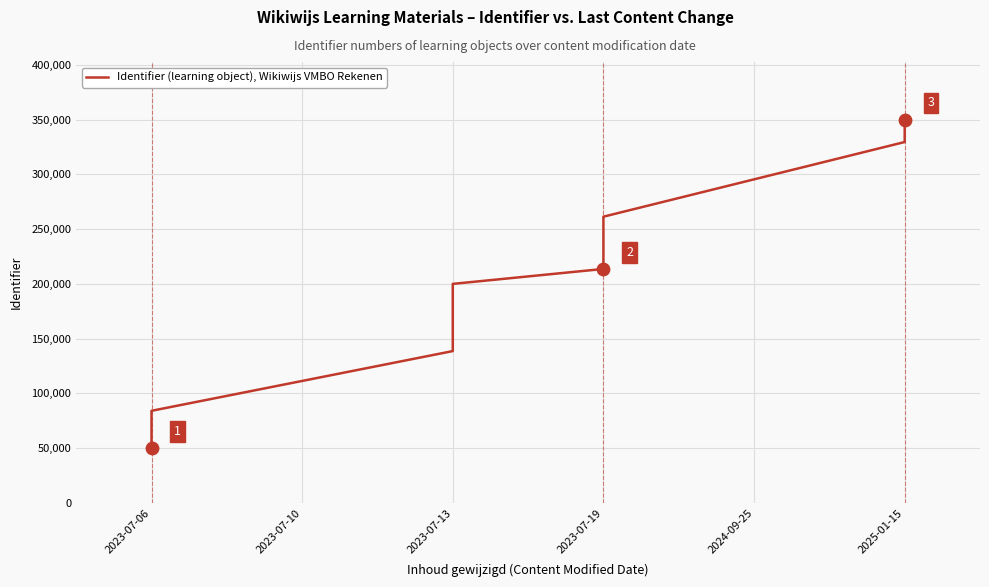

Between 2023-07-06 and 12, which is larger?

12